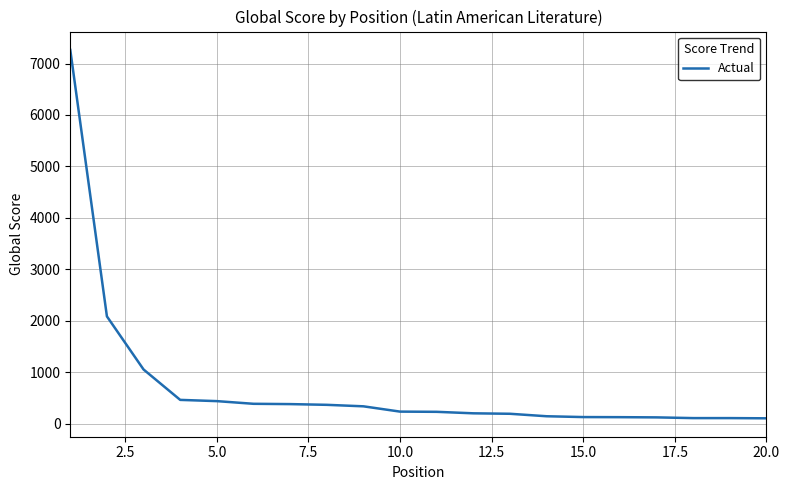

What is the greatest value displayed?

7264